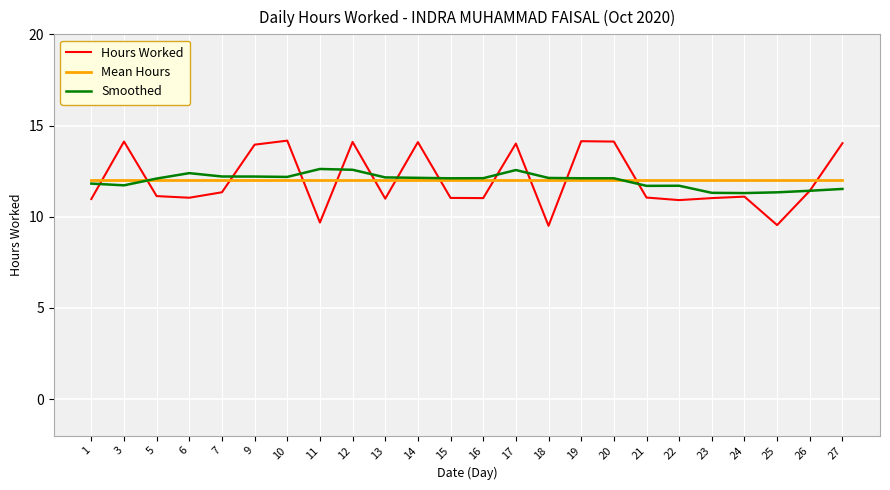

Is the value of Smoothed at 12 greater than the value of Mean Hours at 3?

Yes